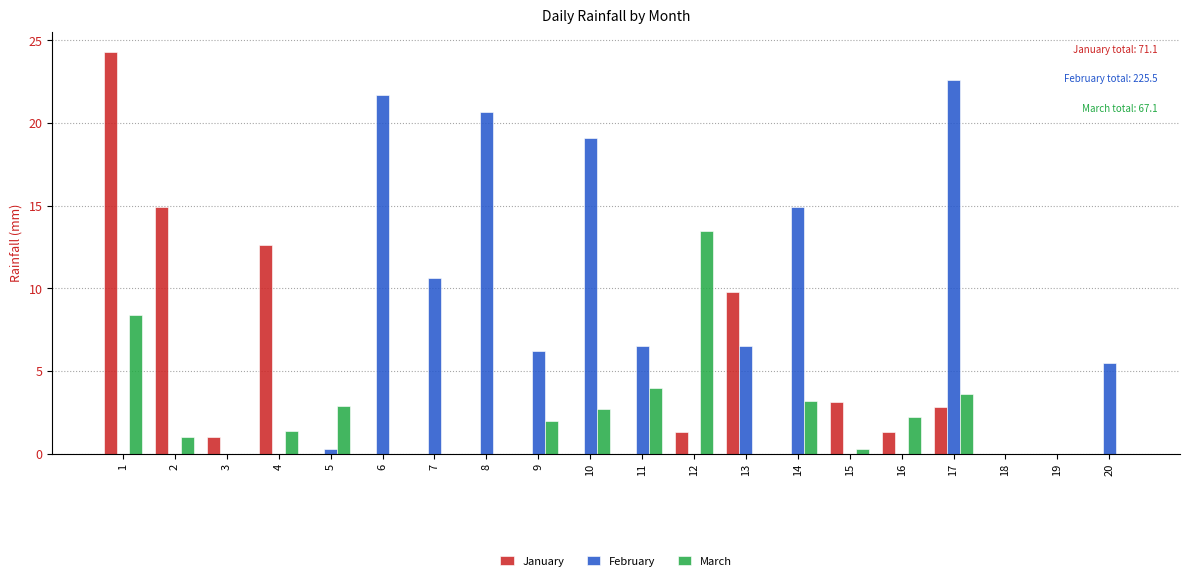

Reading left to right, what are all the values shown in this chart?

January: 1=24.3	2=14.9	3=1.0	4=12.6	5=0.0	6=0.0	7=0.0	8=0.0	9=0.0	10=0.0	11=0.0	12=1.3	13=9.8	14=0.0	15=3.1	16=1.3	17=2.8	18=0.0	19=0.0	20=0.0
February: 1=0.0	2=0.0	3=0.0	4=0.0	5=0.3	6=21.7	7=10.6	8=20.7	9=6.2	10=19.1	11=6.5	12=0.0	13=6.5	14=14.9	15=0.0	16=0.0	17=22.6	18=0.0	19=0.0	20=5.5
March: 1=8.4	2=1.0	3=0.0	4=1.4	5=2.9	6=0.0	7=0.0	8=0.0	9=2.0	10=2.7	11=4.0	12=13.5	13=0.0	14=3.2	15=0.3	16=2.2	17=3.6	18=0.0	19=0.0	20=0.0